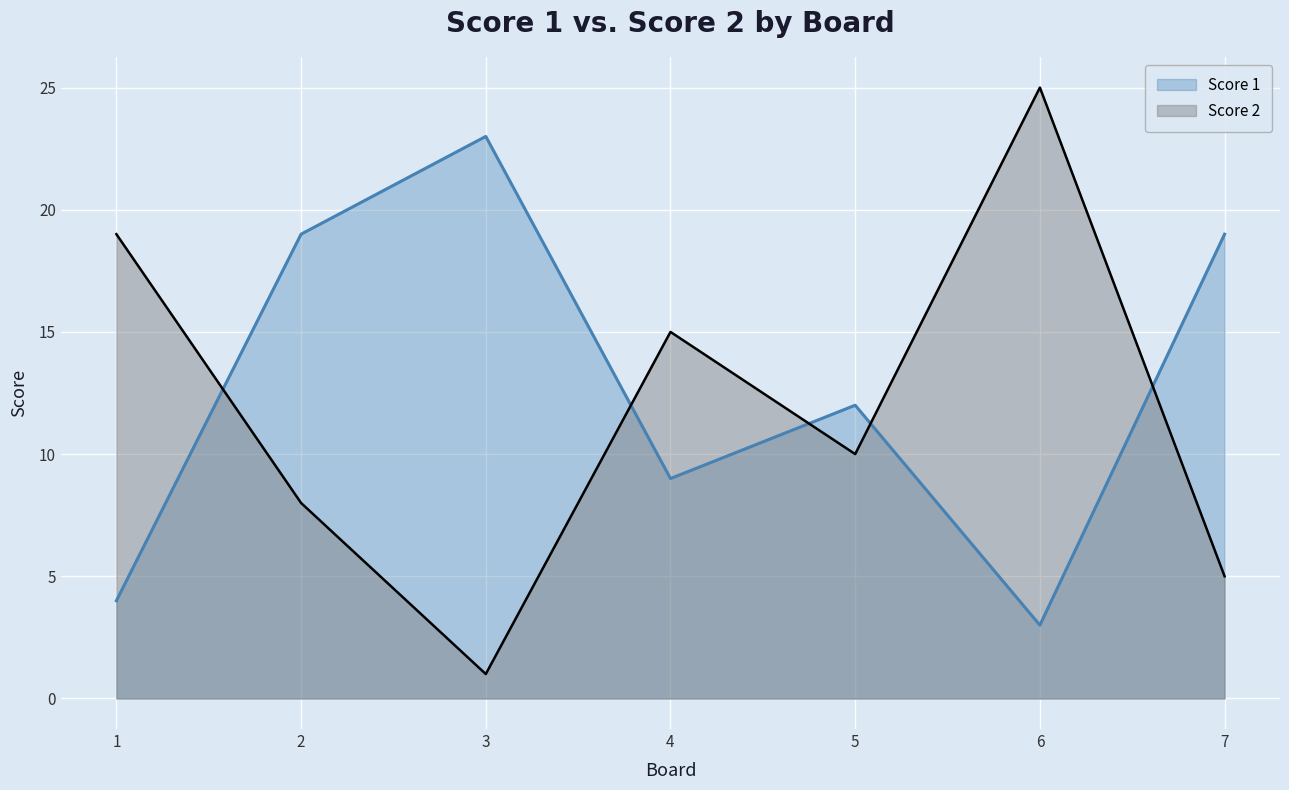

How many values in the Score 2 series are below 10?

3